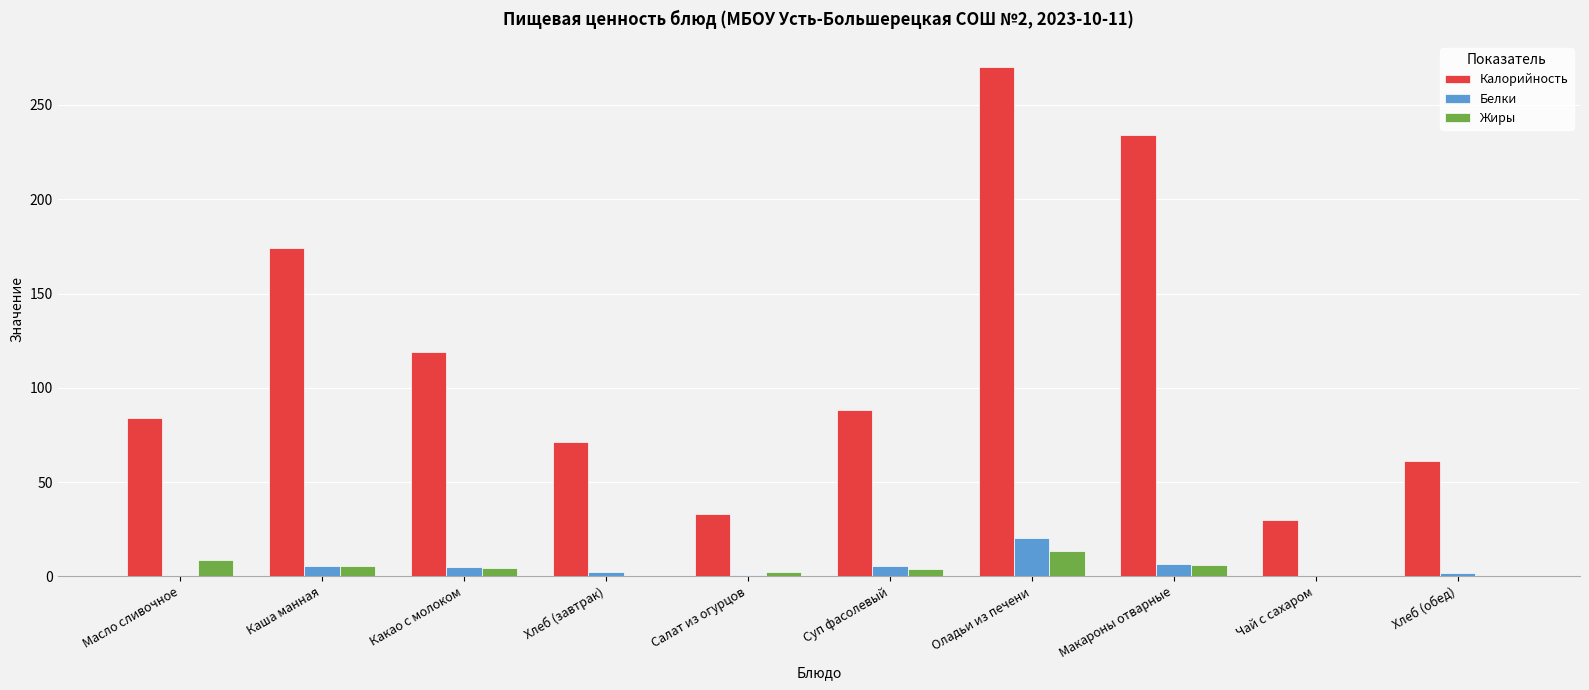

What is the maximum value for Жиры?

13.2